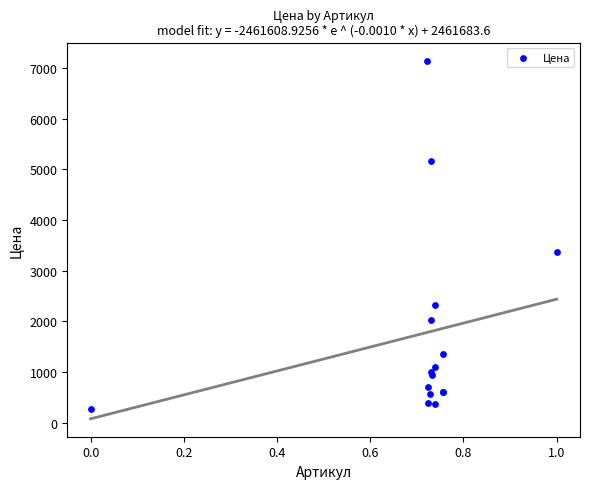

What Y value in the scatter plot is closest to 3704?

3372